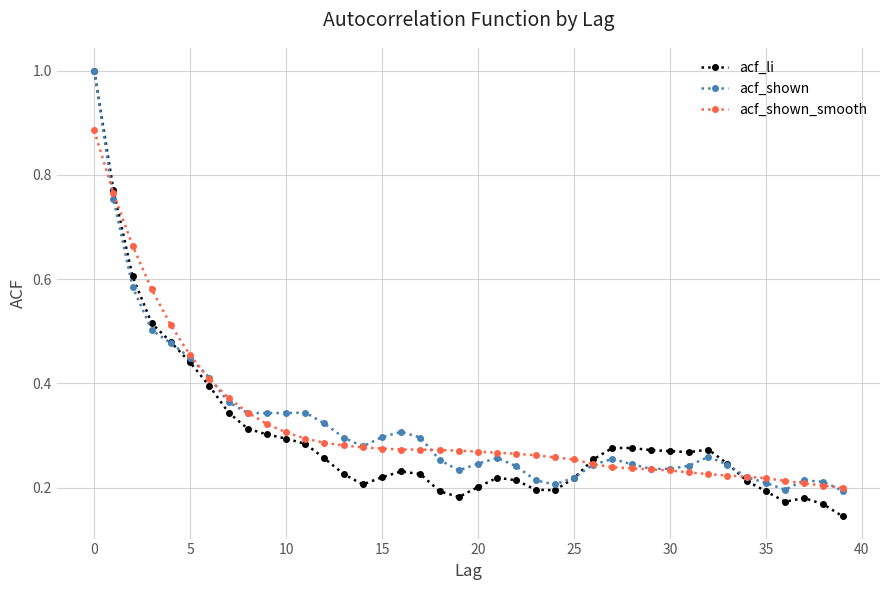

True or false: acf_shown has more than 0 points higher than both neighbors.

True